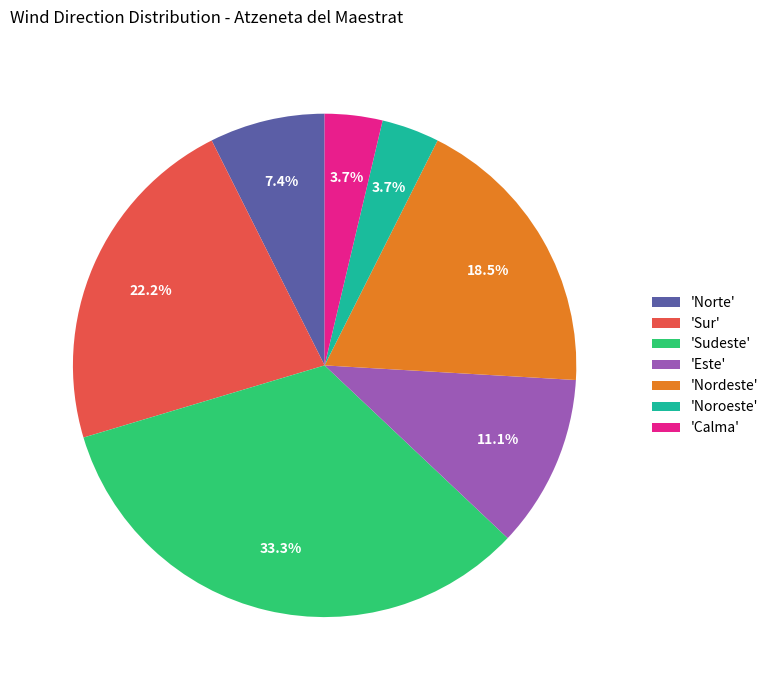

What percentage do 'Este' and 'Sur' together represent?

33.3%